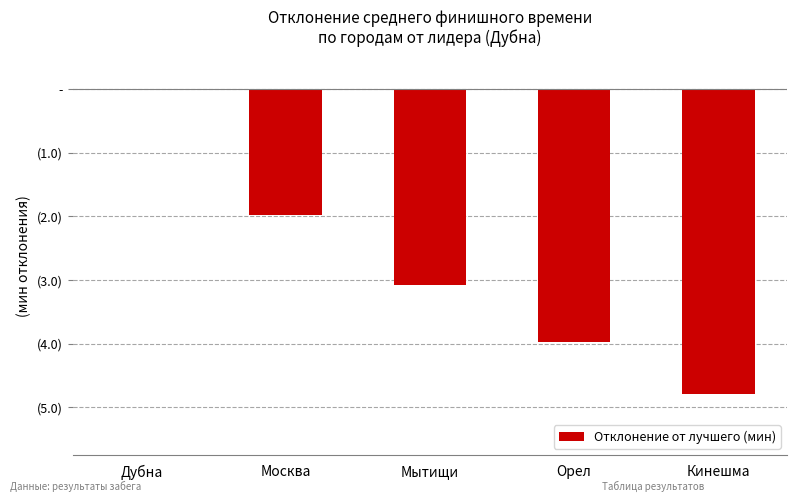

What is the label of the 1st bar from the left?

Дубна